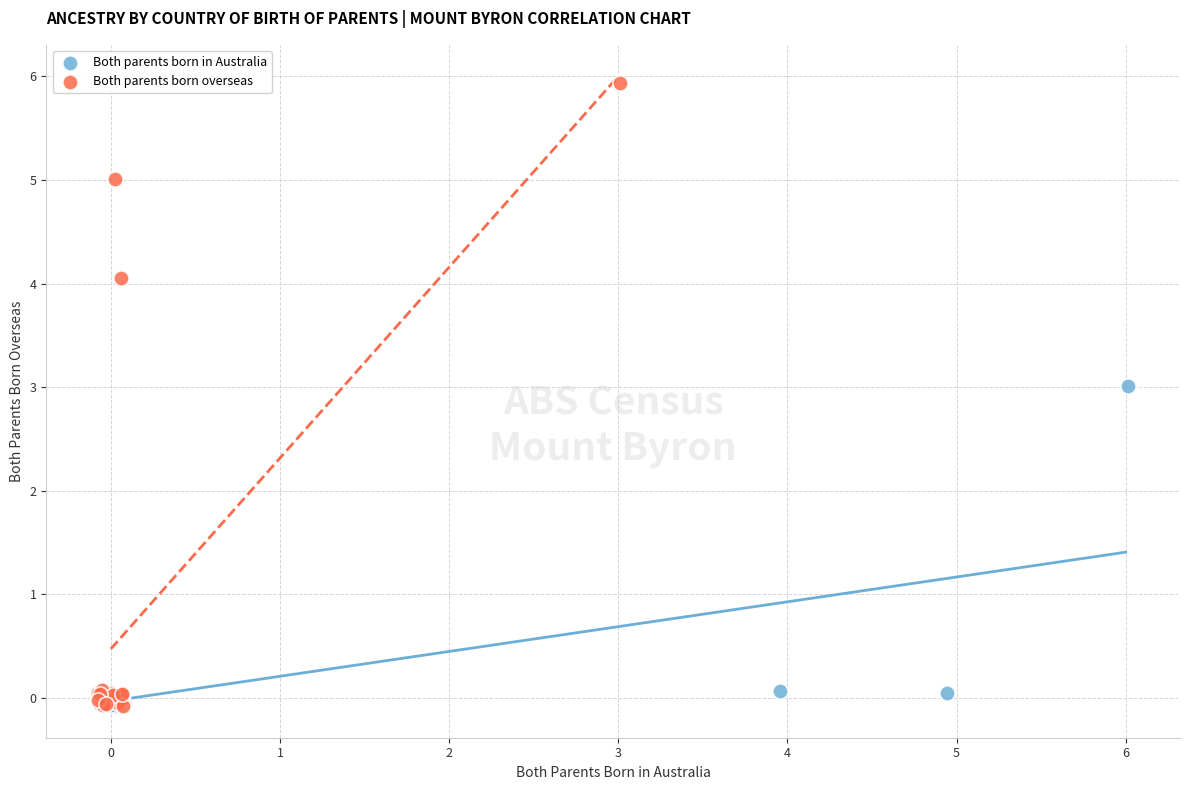

Which series has the widest spread of Y values?

Both parents born overseas